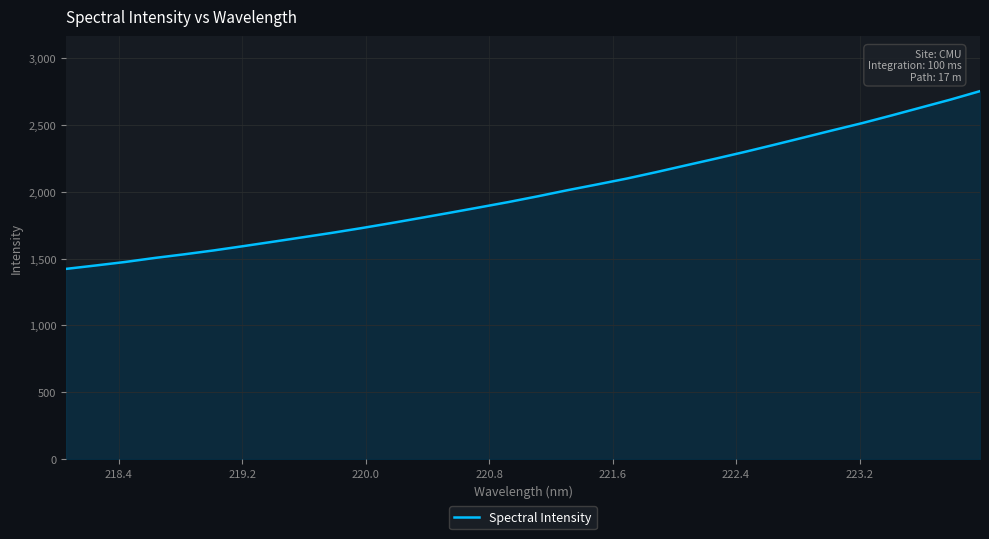

What is the minimum value shown in the chart?

1423.0